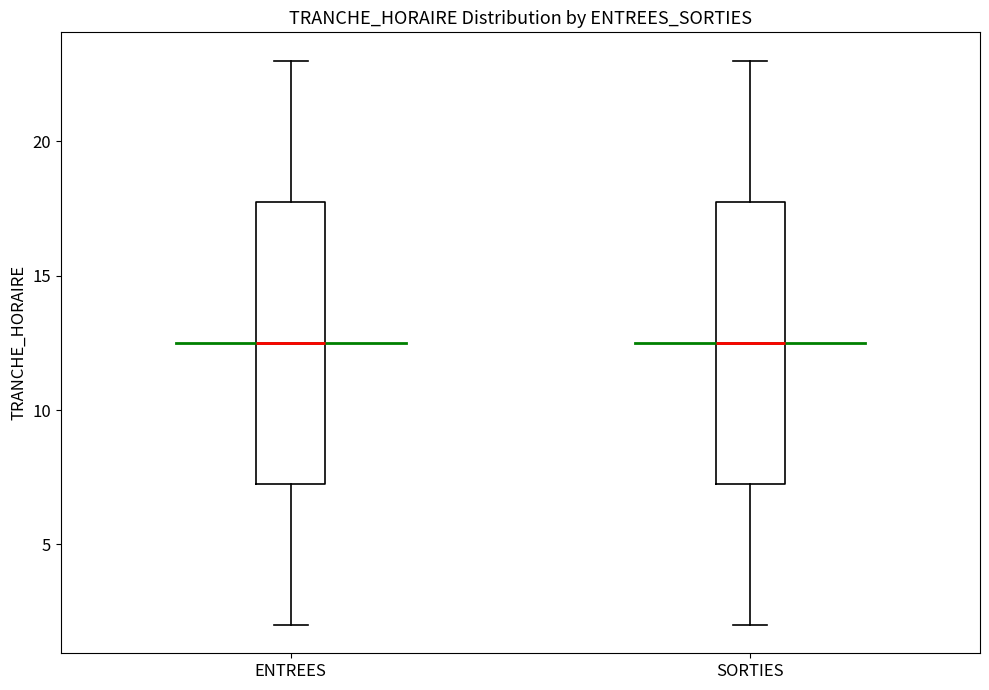

Reading left to right, transcribe this box plot: for each box, give where its median line is, the range the box spans, and where its two whiskers end, as read against the y-axis. The values are not printed on the chart, so give them approximately, as read against the axis.

ENTREES: median 12.5, box 7.5 to 18.0, whiskers 2.0 to 23.0
SORTIES: median 12.5, box 7.5 to 18.0, whiskers 2.0 to 23.0